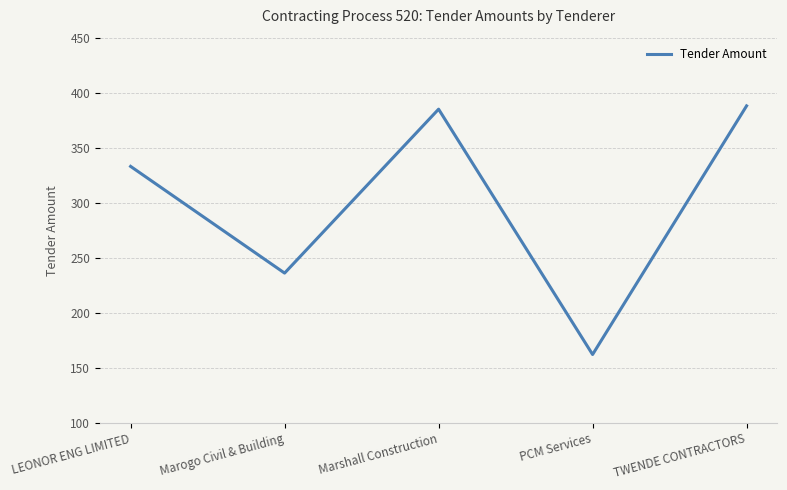

Is this an area chart (filled region under the line)?

No